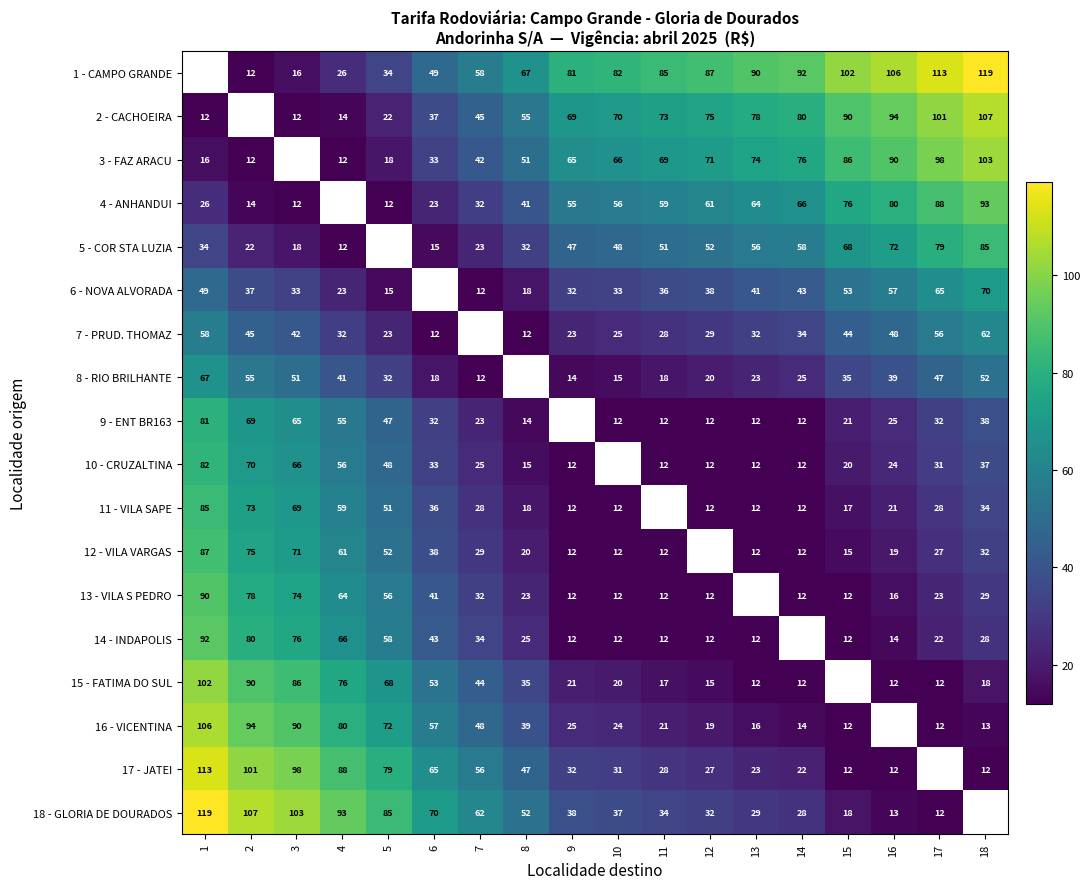

What is the sum of the 3 - FAZ ARACU values at 4 and 6?

45.0